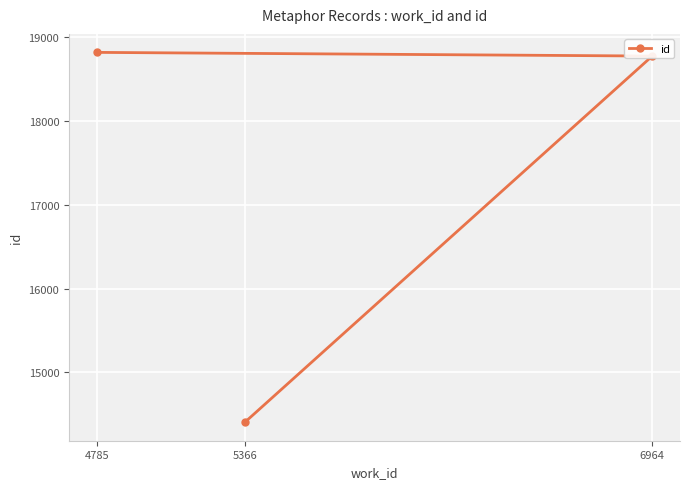

Reading left to right, transcribe all the data shown in this chart.

4785=18819	5366=14404	6964=18775